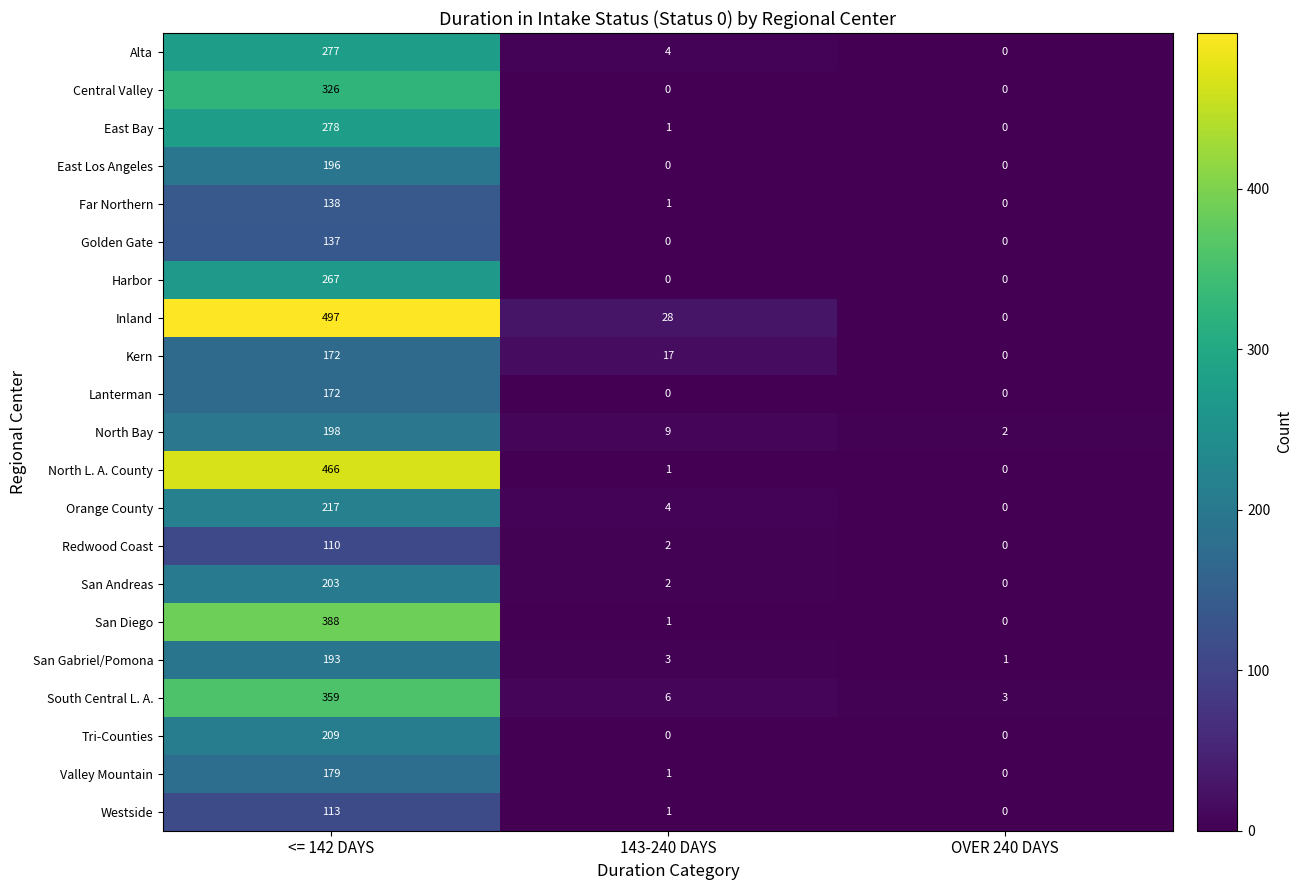

Which series has the largest range (max minus min)?

Inland